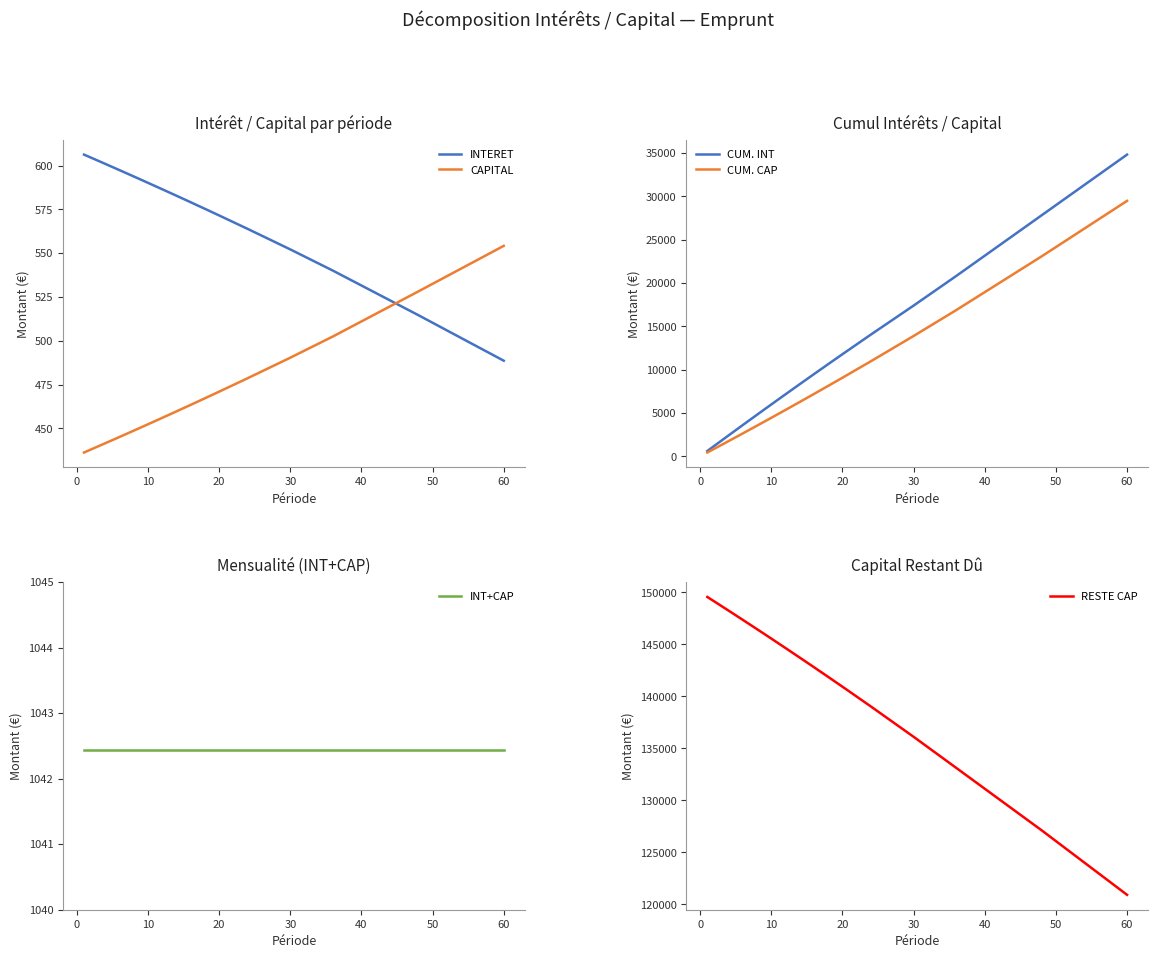

What is the average value of the INT+CAP series?

1042.4